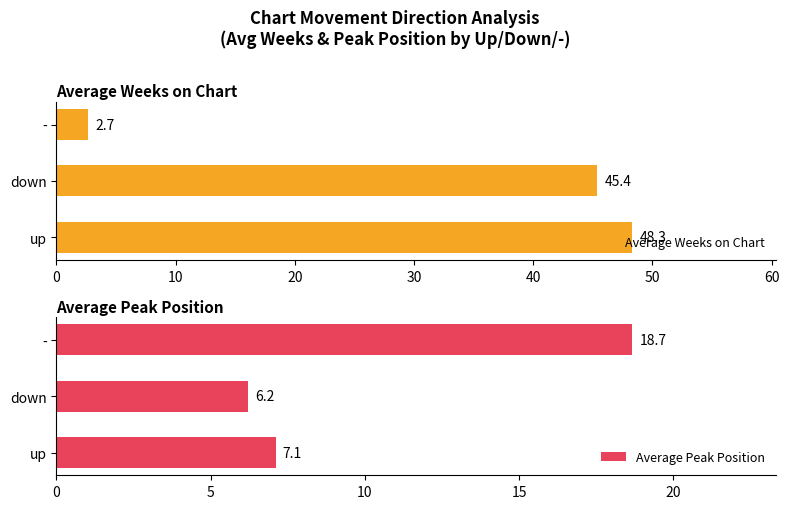

What is the value of the Average Weeks on Chart bar at the 3rd from the left?

2.7